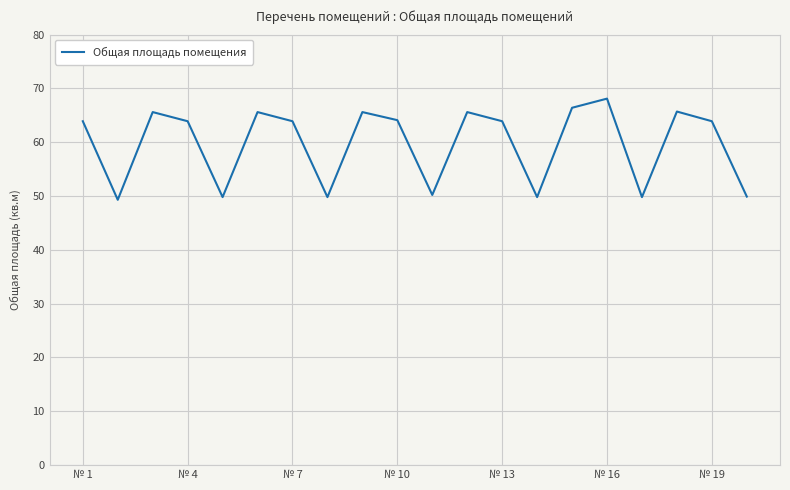

What is the difference between the maximum and minimum values?

18.8